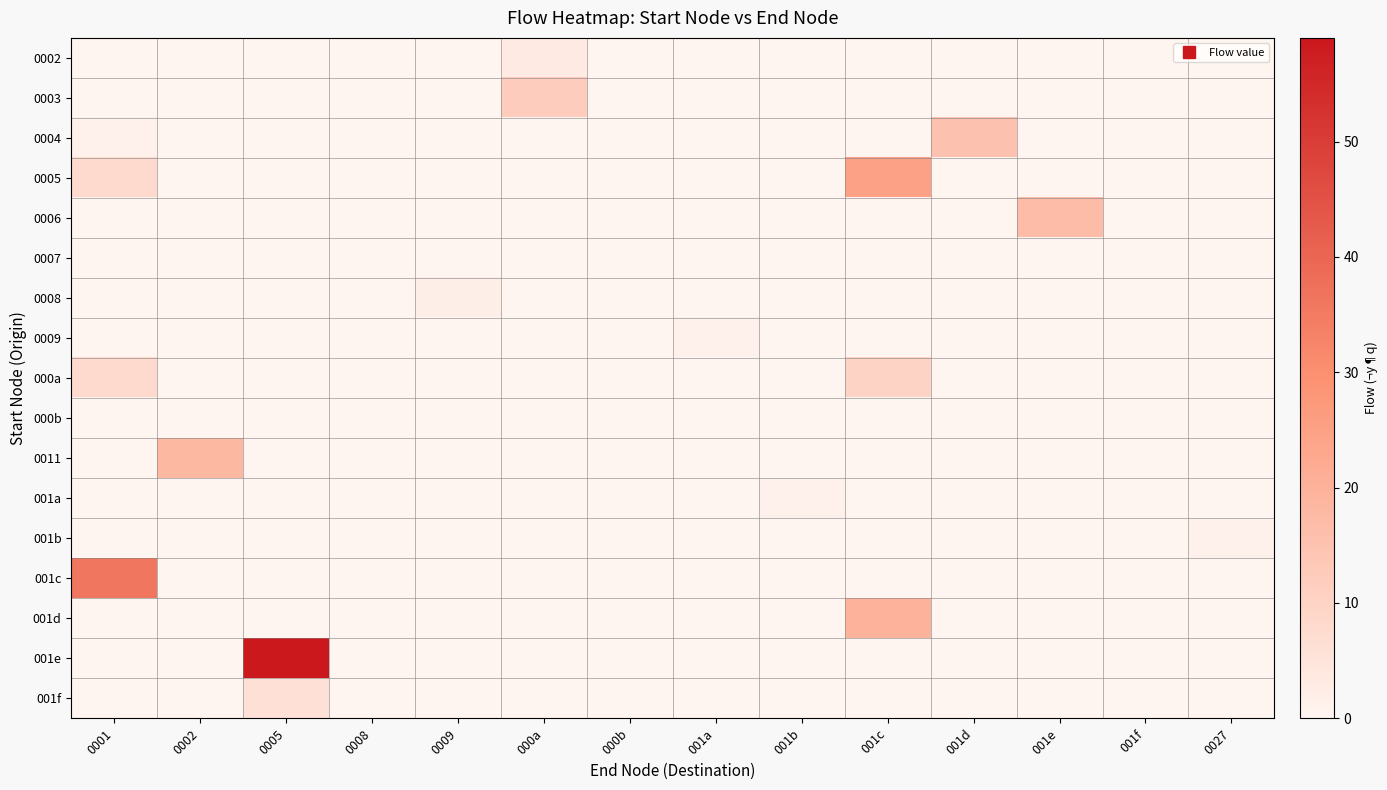

Which series has the largest total across all categories?

001e